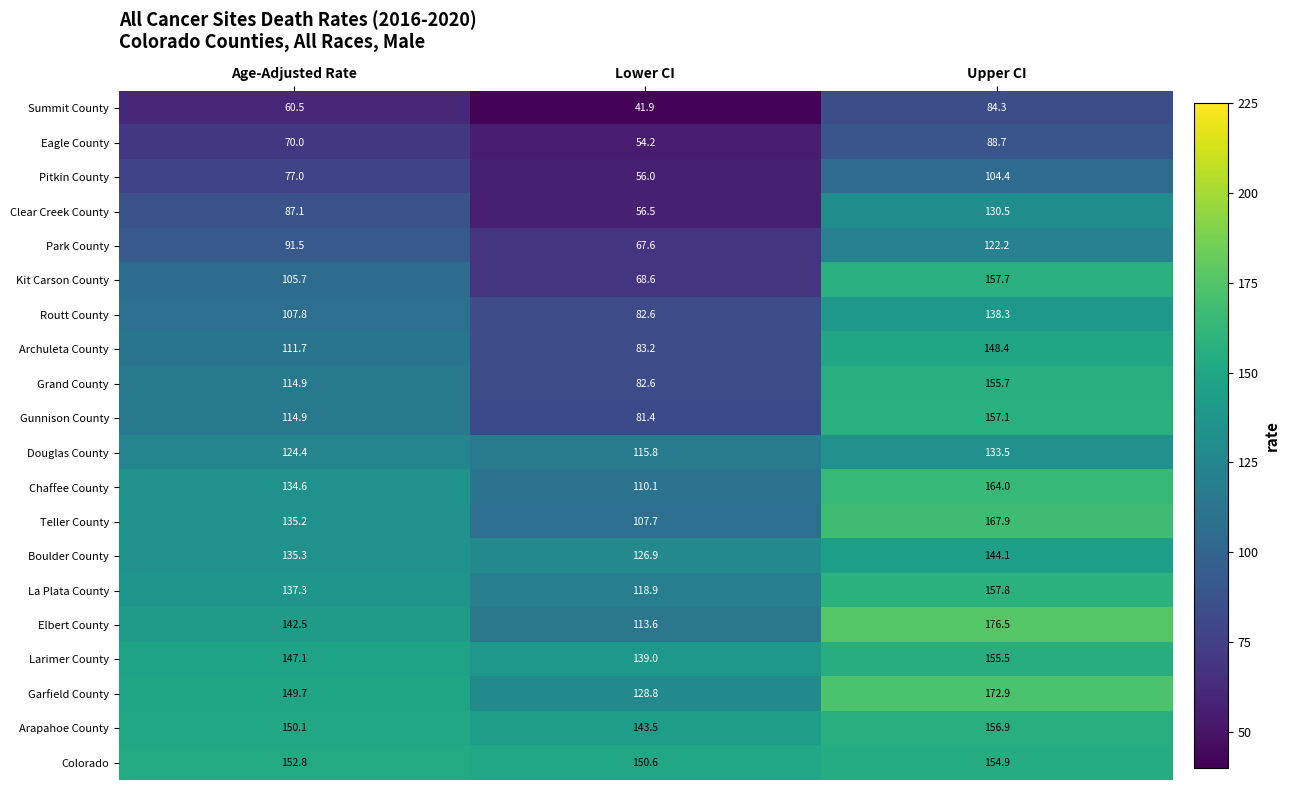

How many series are shown in this chart?

20